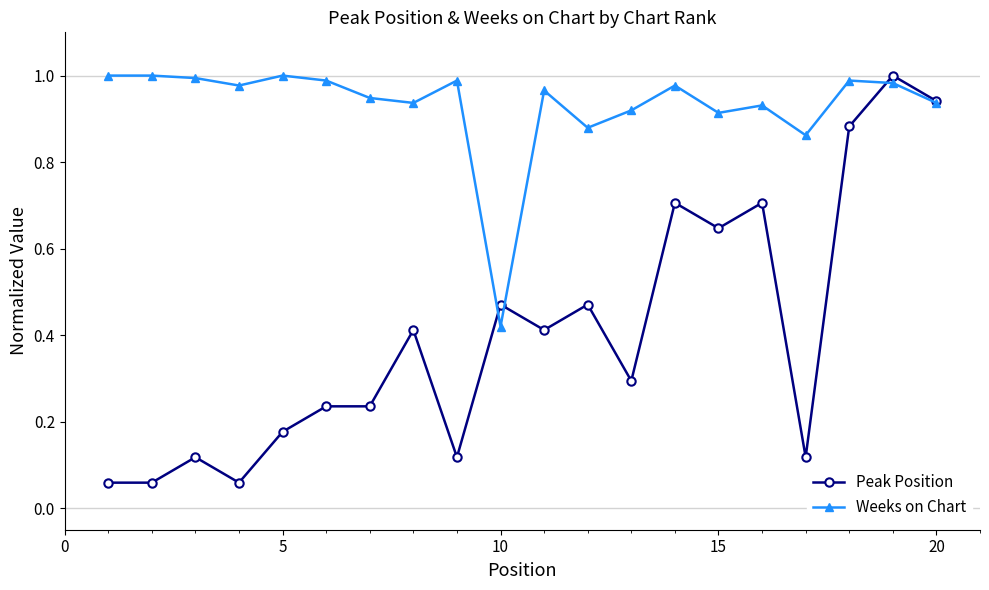

True or false: Peak Position has more than 0 interior local peaks.

True